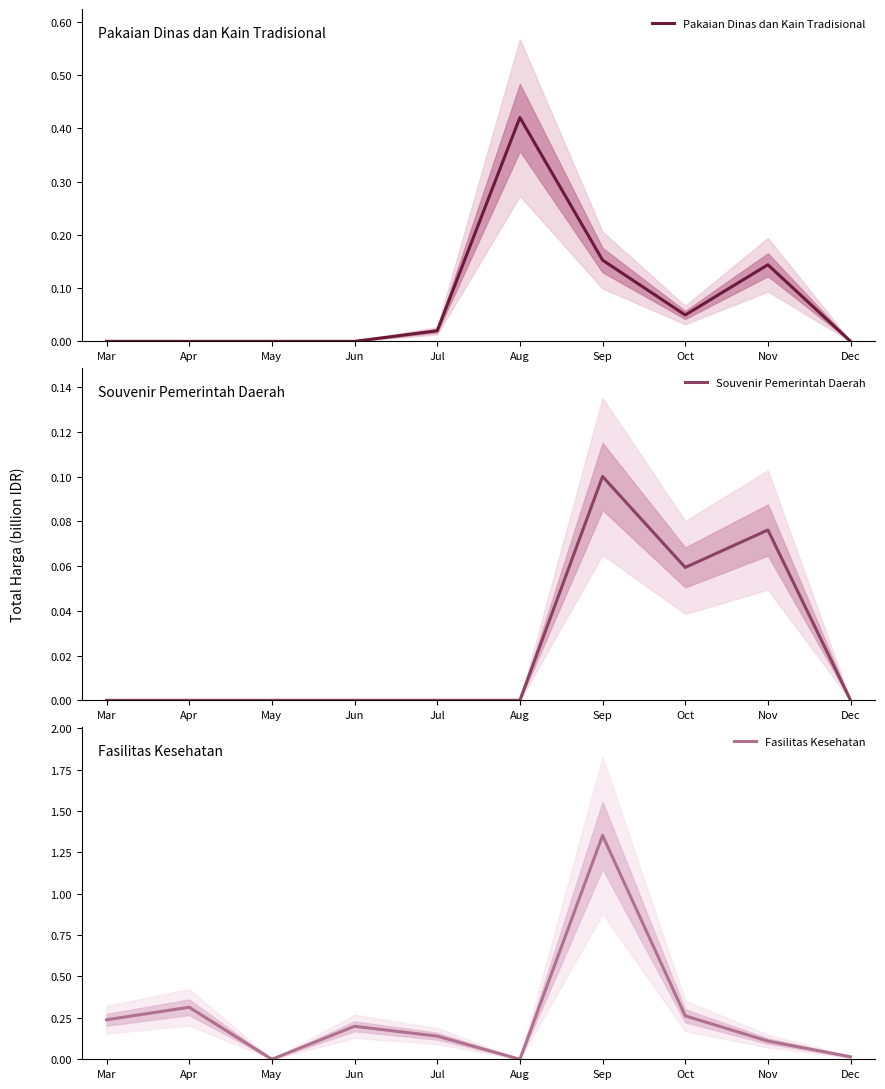

At Dec, list the series in order from smallest to largest.

Pakaian Dinas dan Kain Tradisional, Souvenir Pemerintah Daerah, Fasilitas Kesehatan